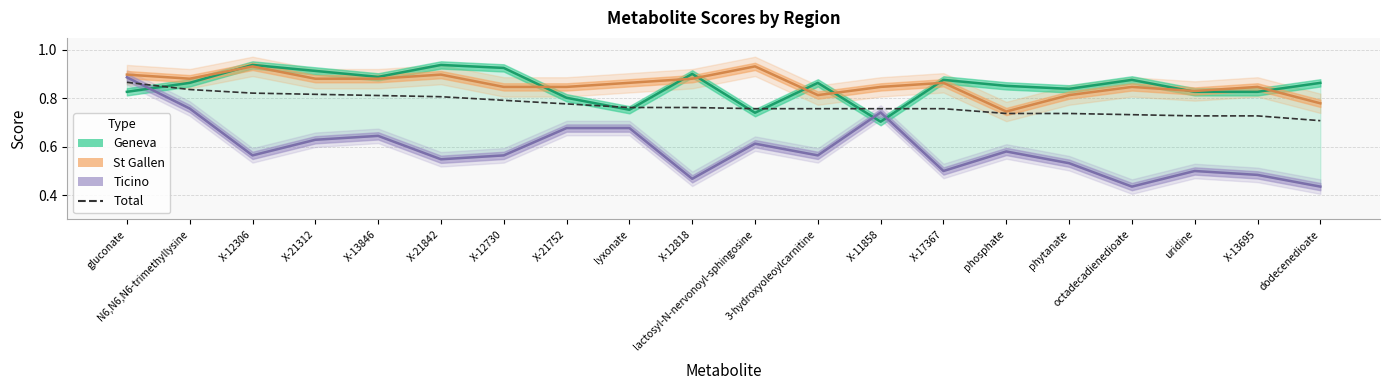

True or false: the data shows 1.3 at X-13846.

False